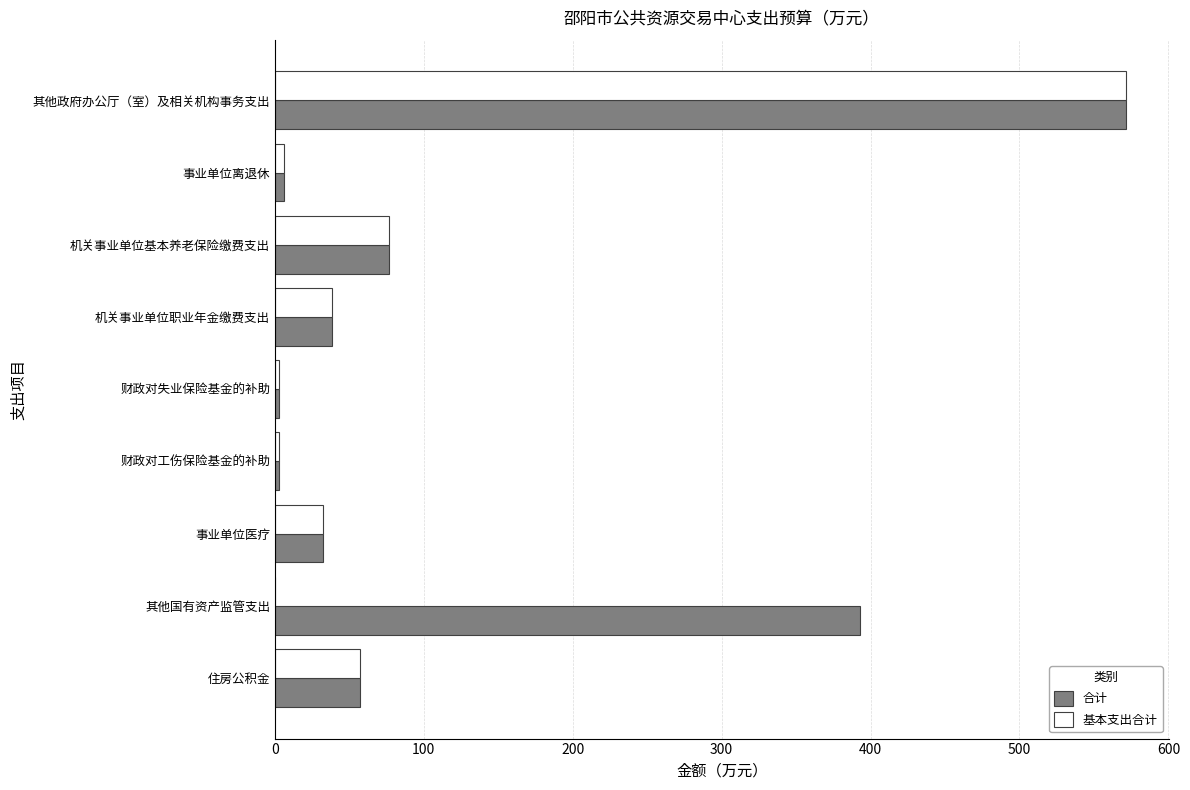

What is the maximum value shown in the chart?

571.8